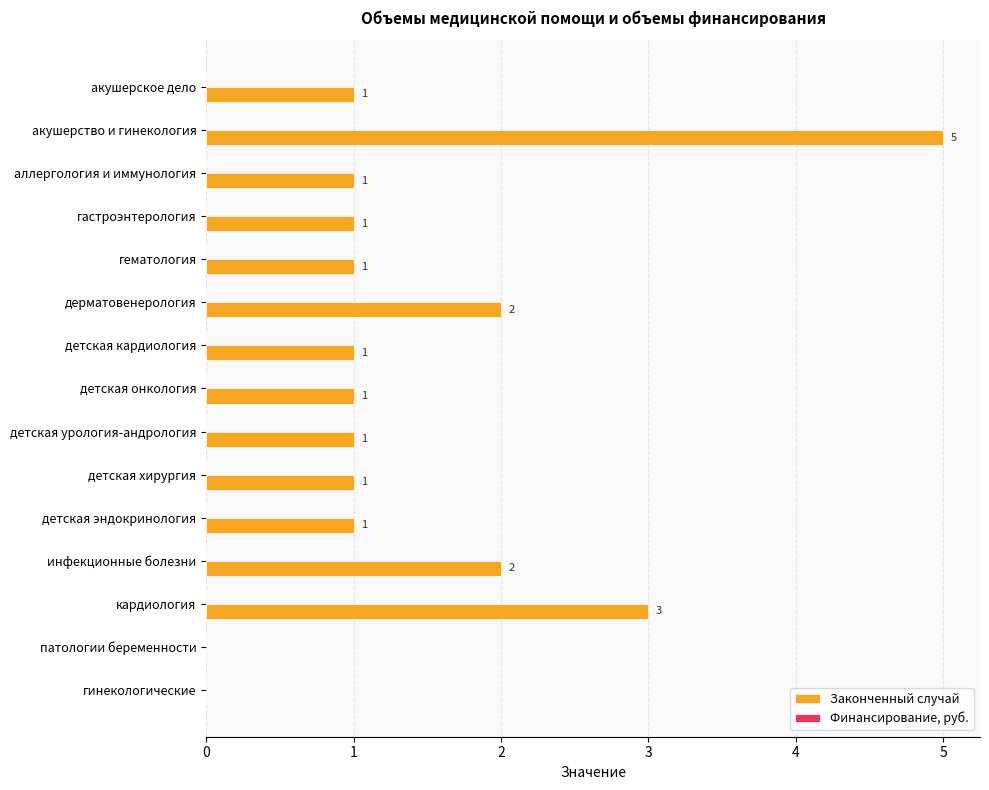

What is the change in value from детская хирургия to кардиология?

+2